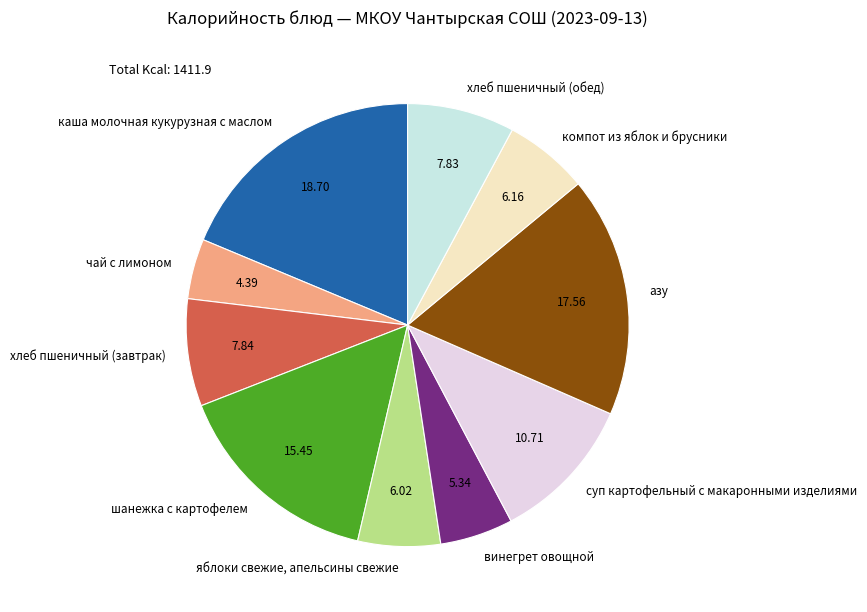

What is the smallest slice in the pie chart?

чай с лимоном